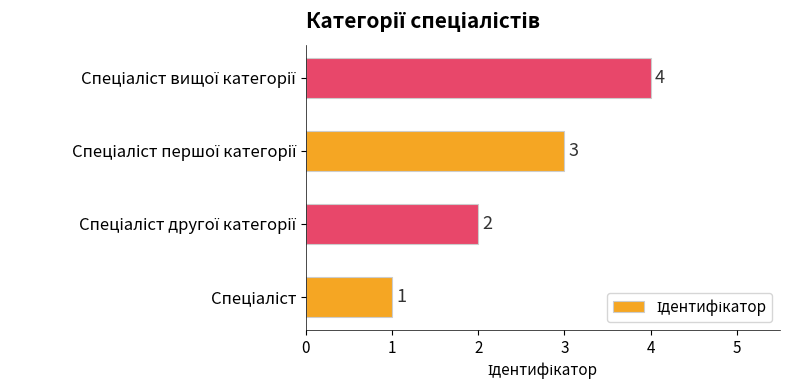

Count the values in the range 2 to 4.

3